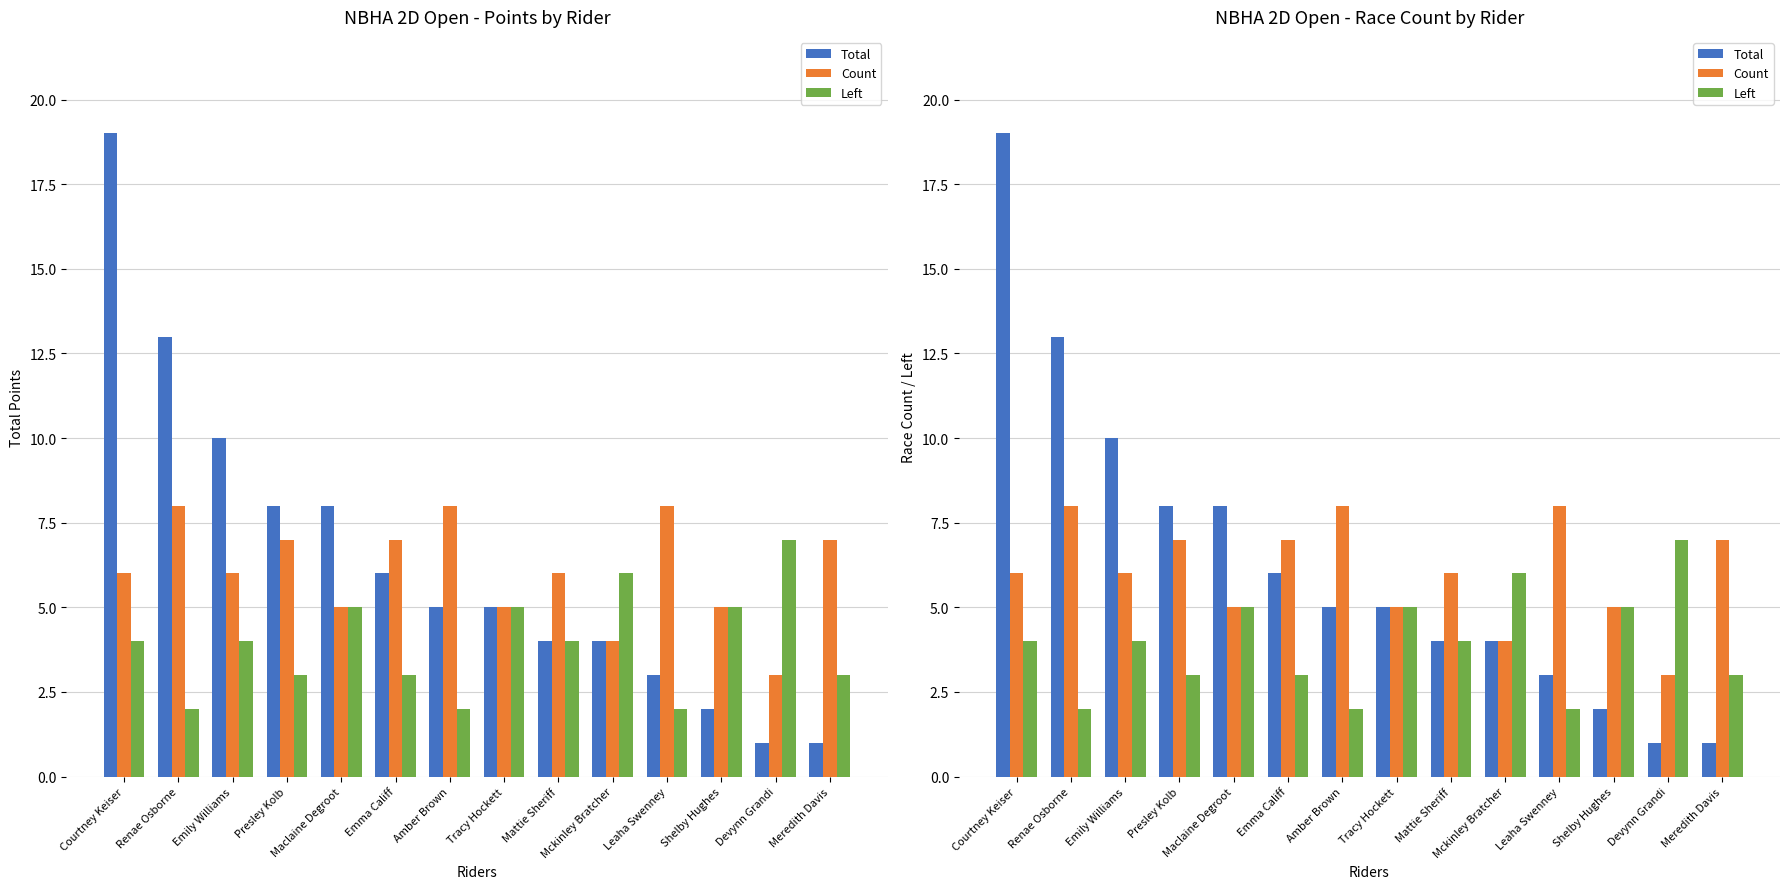

At which category is the sum across all series the highest?

Courtney Keiser